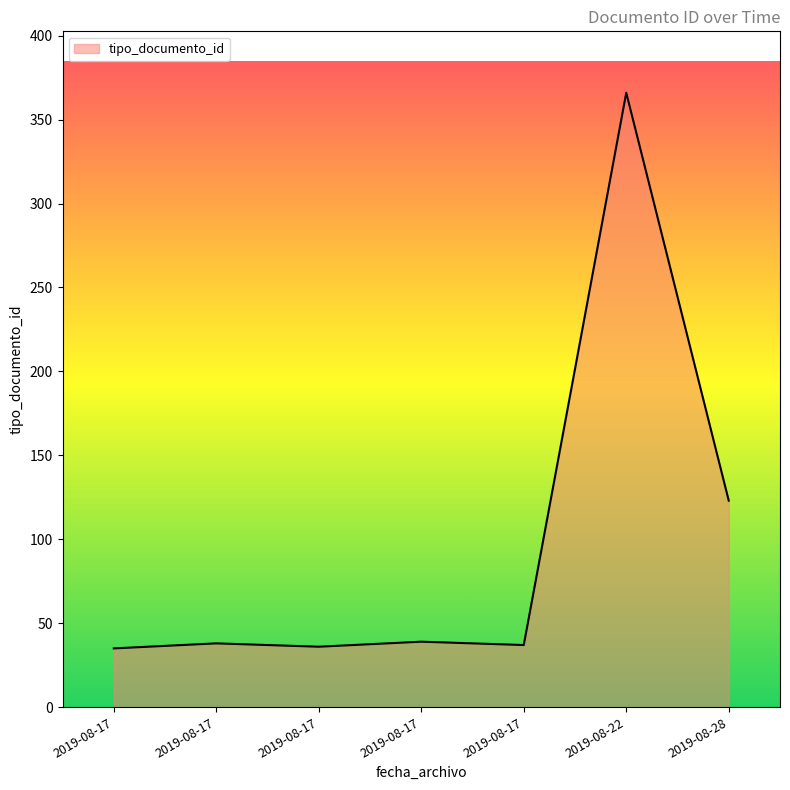

What is the ratio of the value at 2019-08-17 to the value at 2019-08-22?

0.1